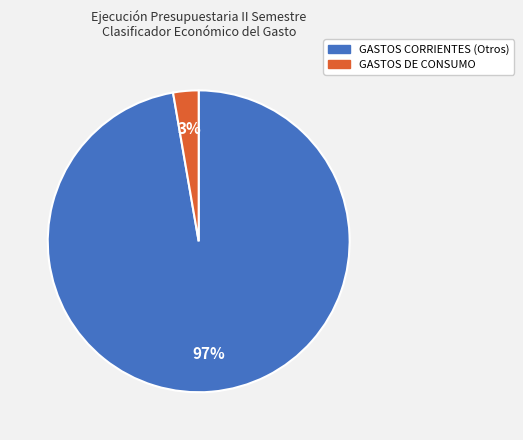

Is there any slice that represents more than half of the pie?

Yes